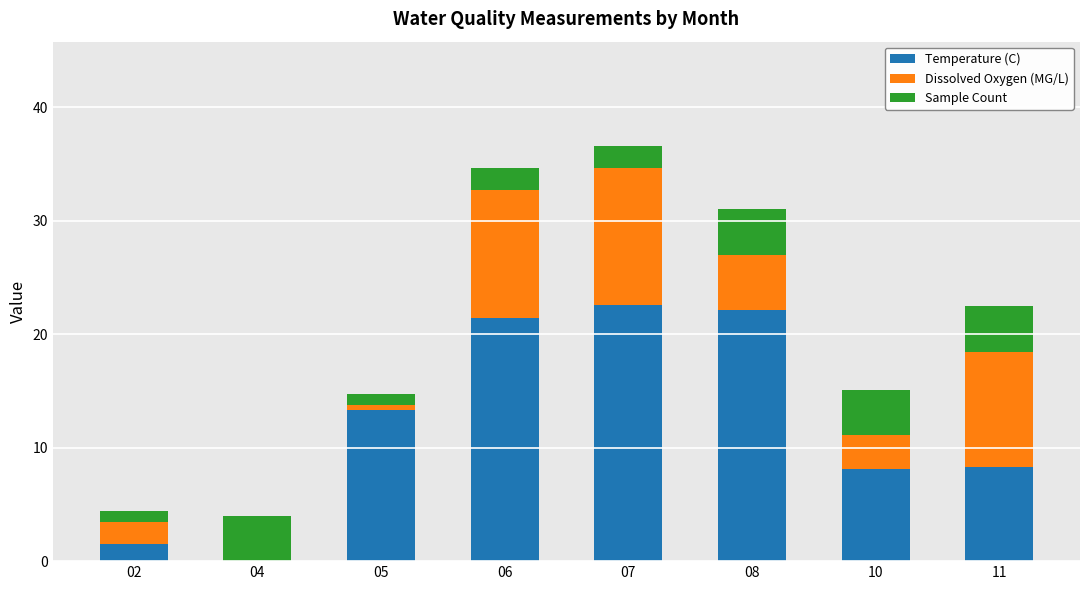

What is the total value across all series at 06?

34.7